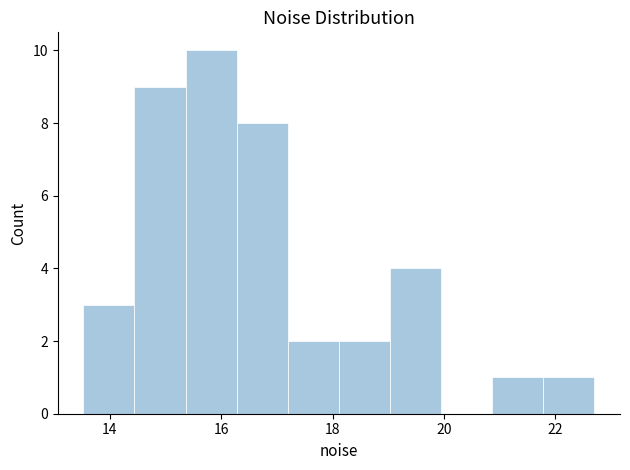

Reading left to right, transcribe this chart: for each bar, give the range it covers on the x-axis and its height. Neither the bar edges nor the heights are printed on the chart, so give them approximately, as read against the axes.

13.6 to 14.4: 3
14.4 to 15.4: 9
15.4 to 16.2: 10
16.2 to 17.2: 8
17.2 to 18.2: 2
18.2 to 19.0: 2
19.0 to 20.0: 4
20.0 to 20.8: 0
20.8 to 21.8: 1
21.8 to 22.8: 1